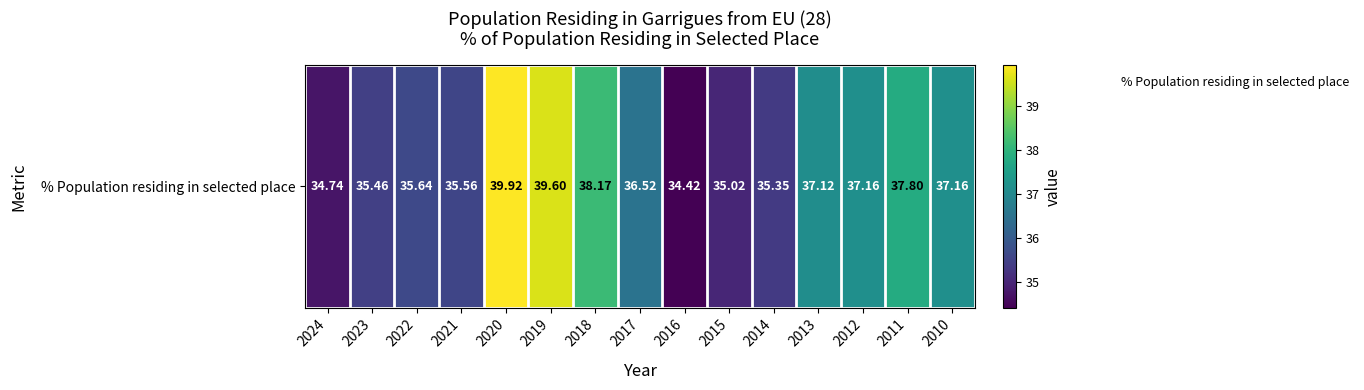

Is it true that the value at 2015 is 54.8?

False